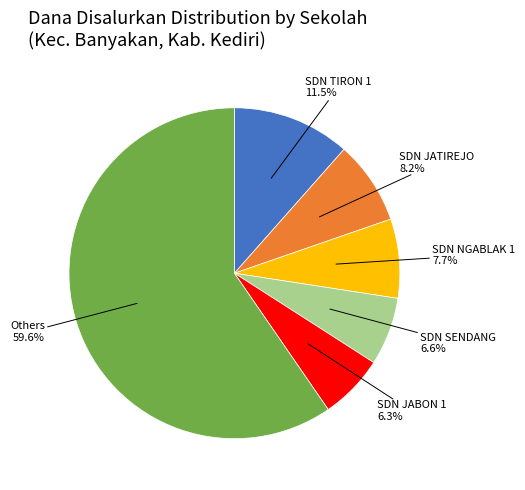

Does any single category account for the majority?

Yes